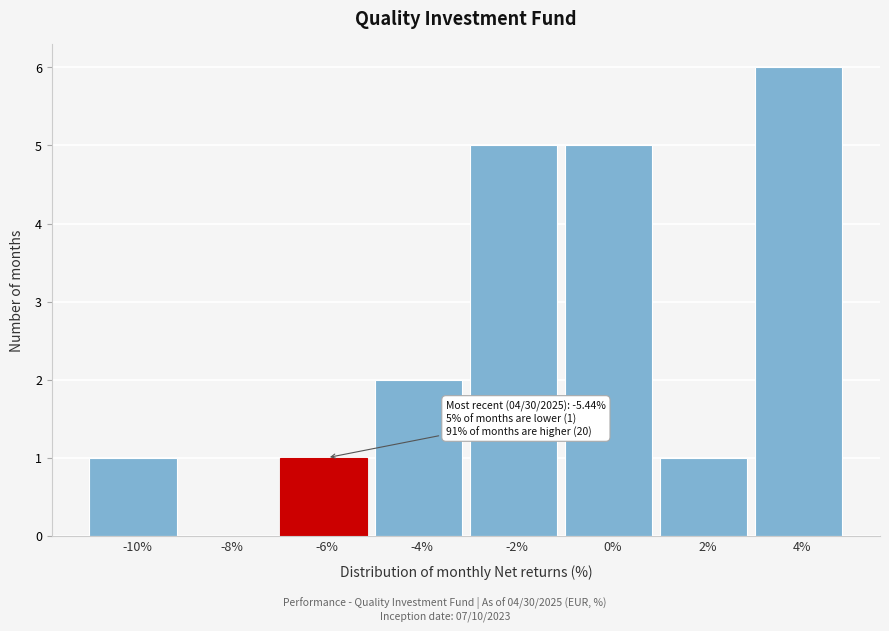

Reading left to right, extract all data points from this chart.

-10%=1	-8%=0	-6%=1	-4%=2	-2%=5	0%=5	2%=1	4%=6